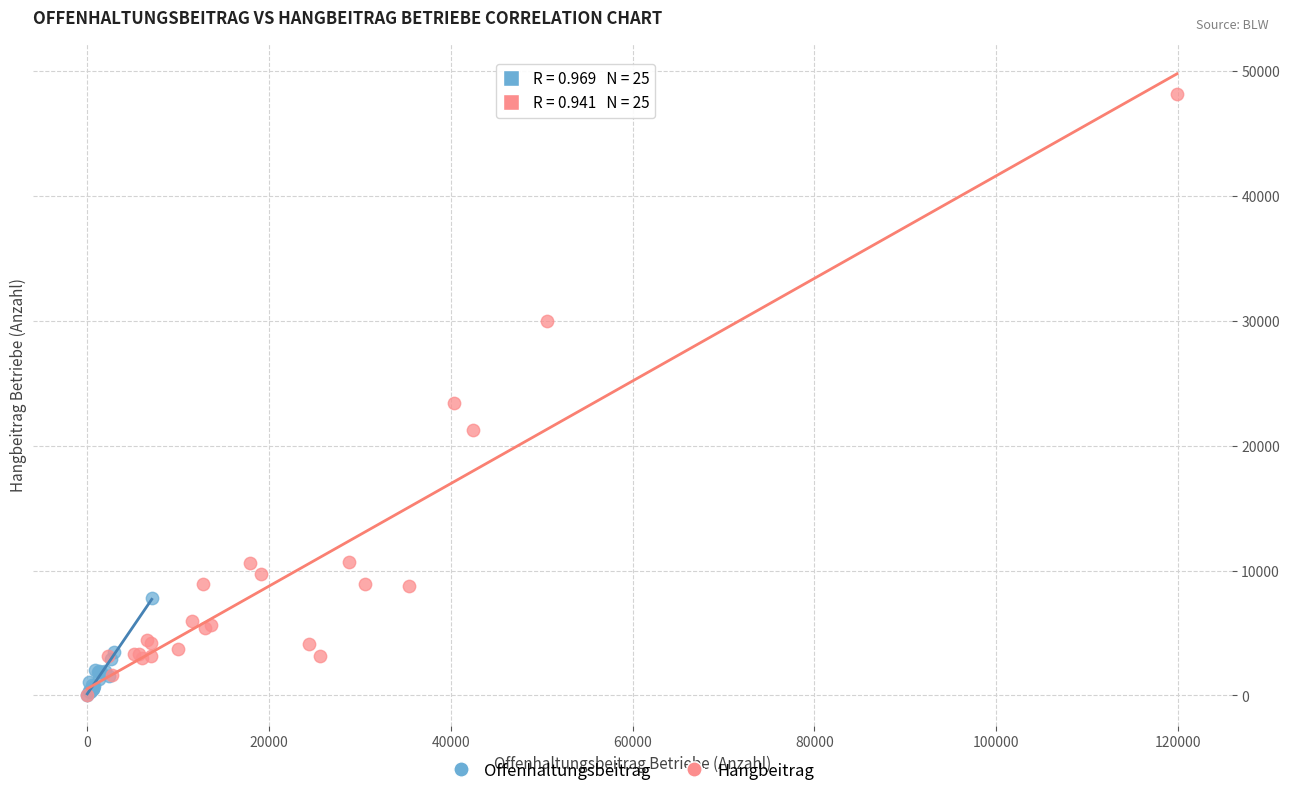

Which series contains the highest Y value?

Hangbeitrag